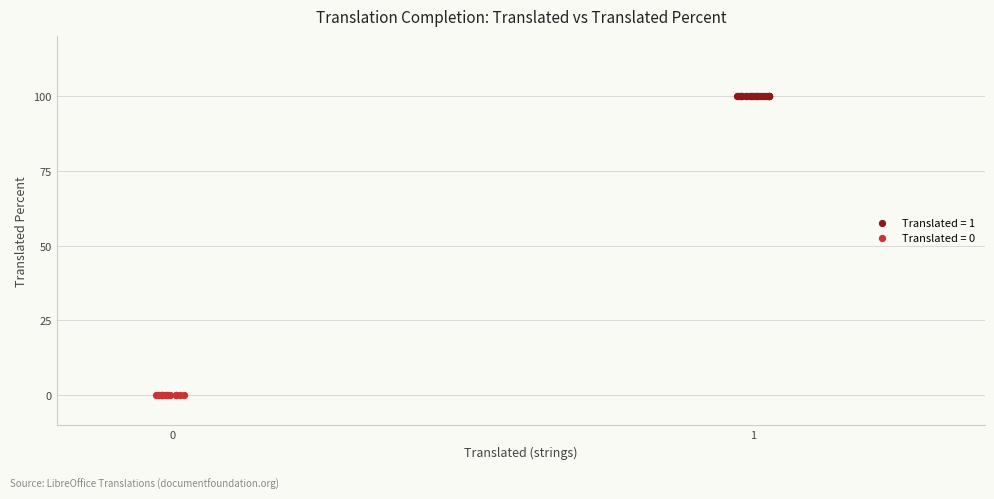

Which series reaches the maximum Y coordinate?

Translated = 1